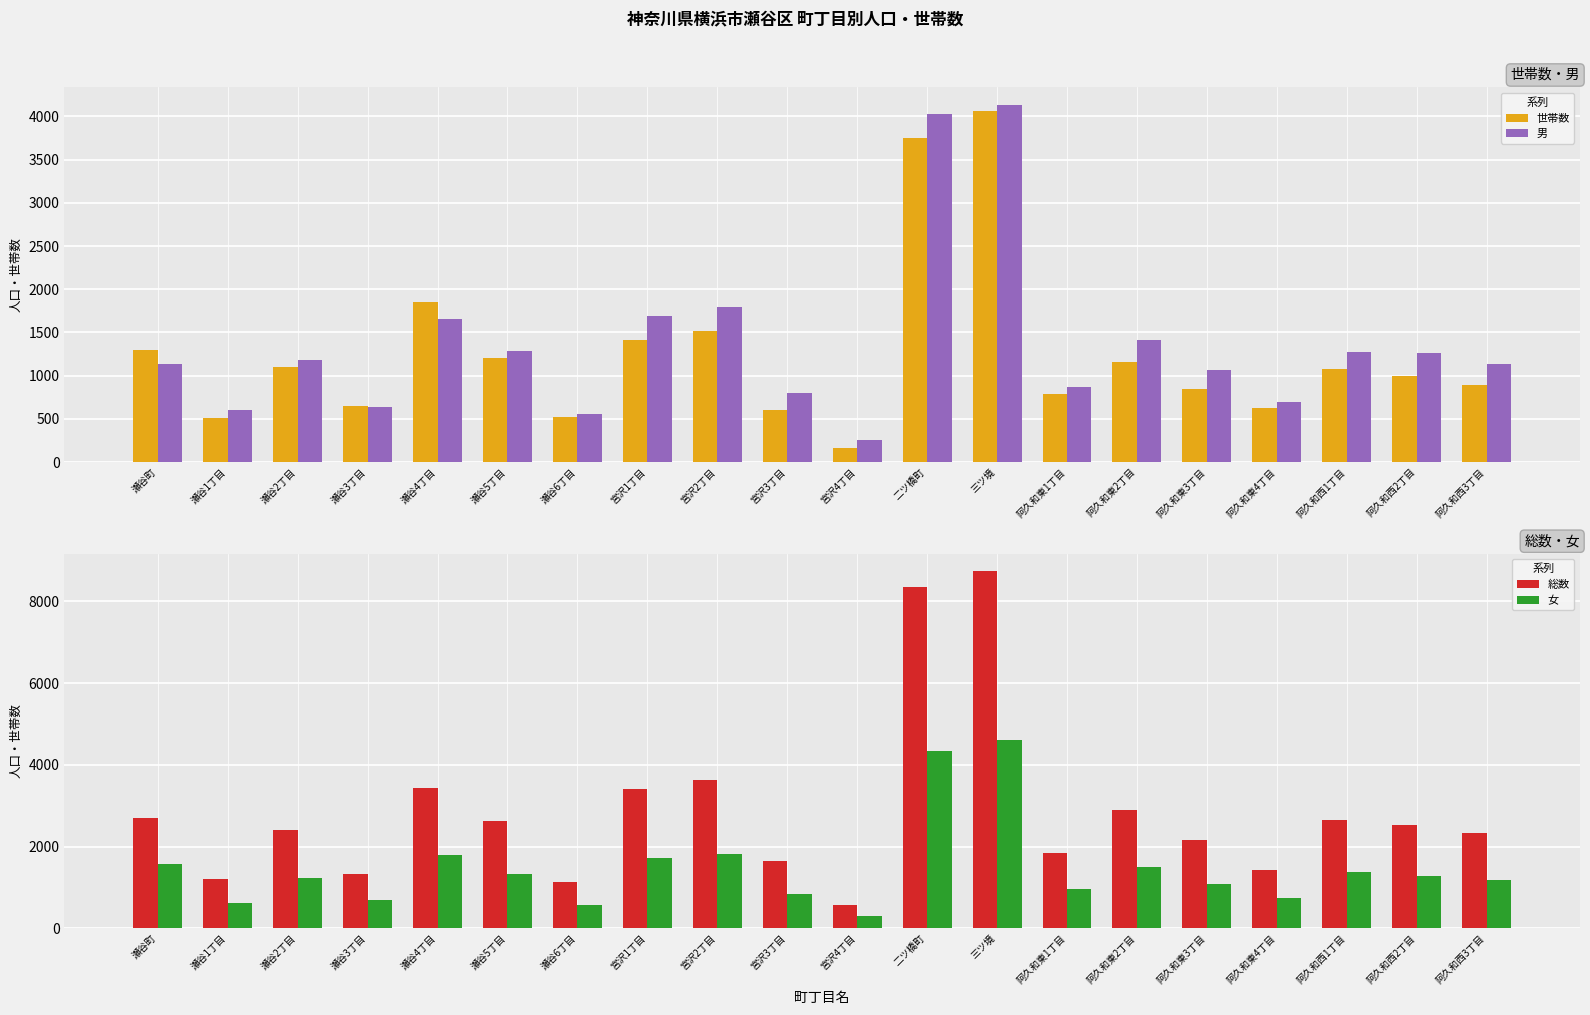

True or false: 女 has a value of 2357 at 二ツ橋町.

False